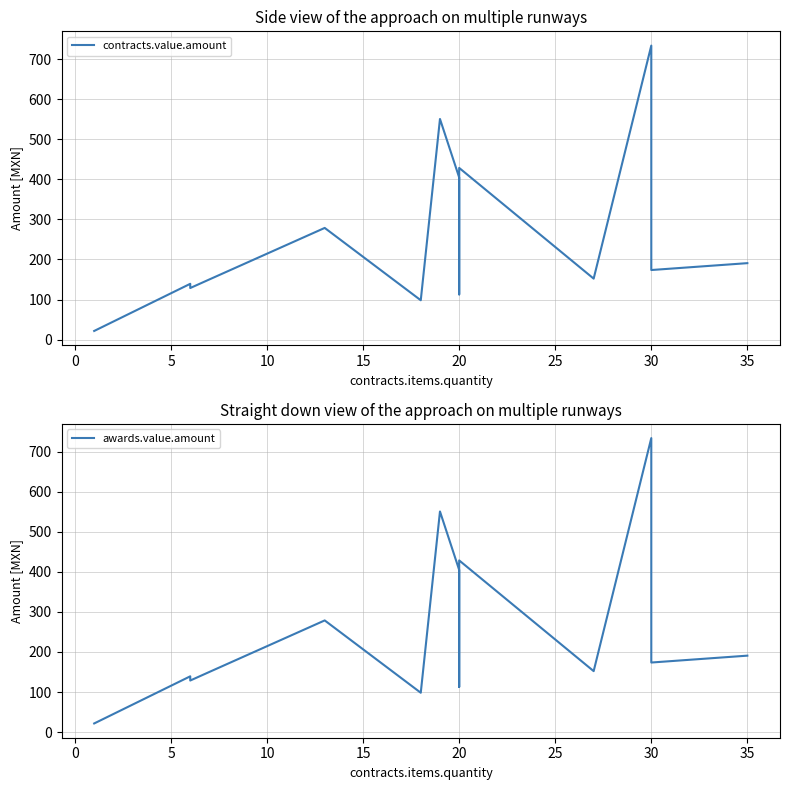

True or false: contracts.value.amount and awards.value.amount cross at least once.

False